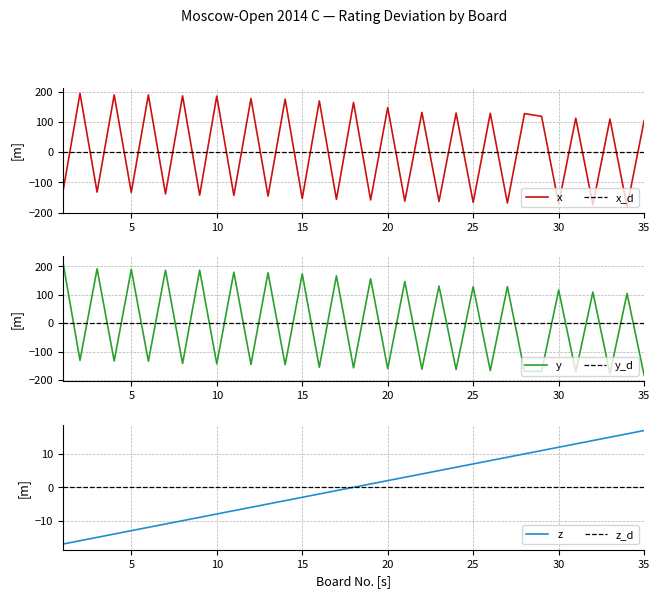

What is the highest value of the x series?

194.7